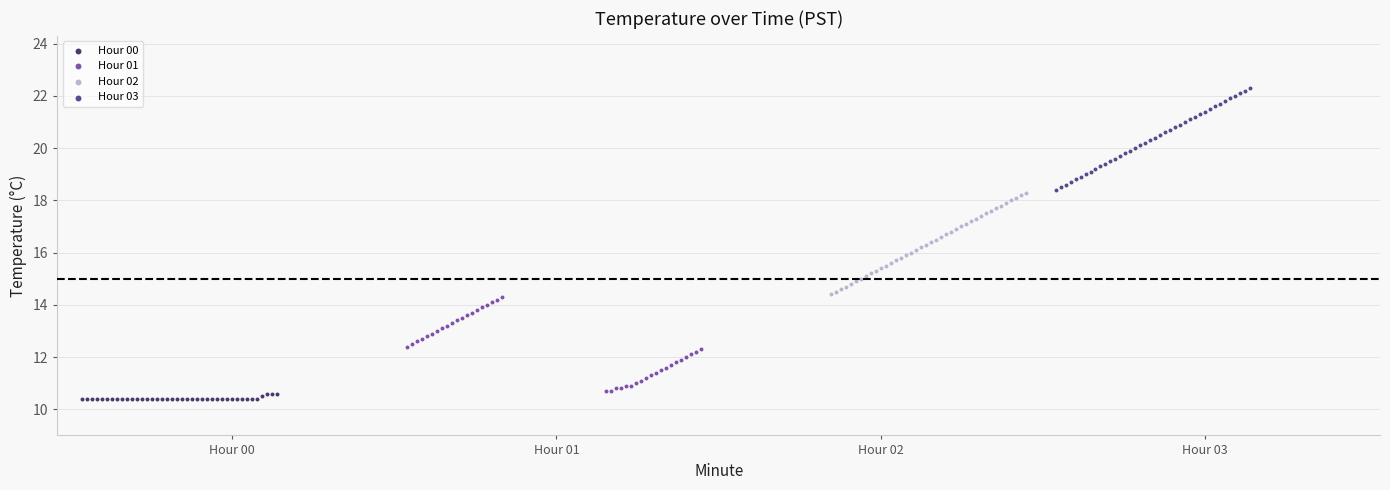

Which series contains the highest Y value?

Hour 03